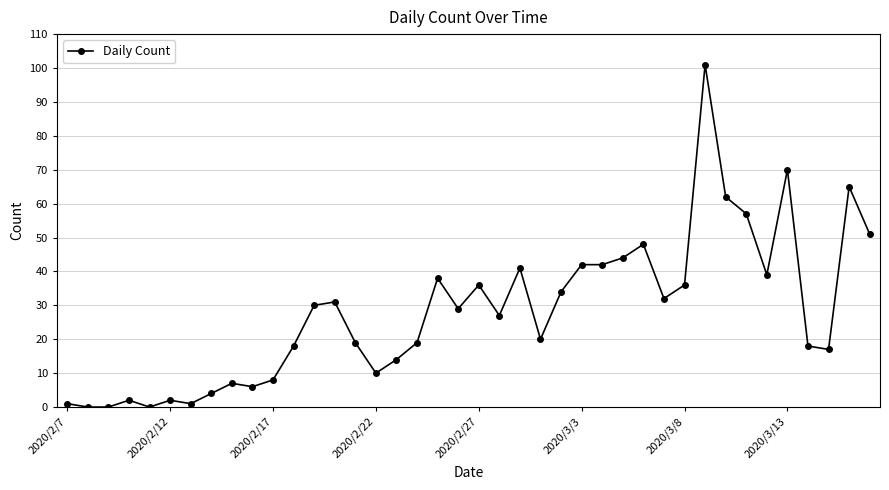

How many data points are less than 29?

20